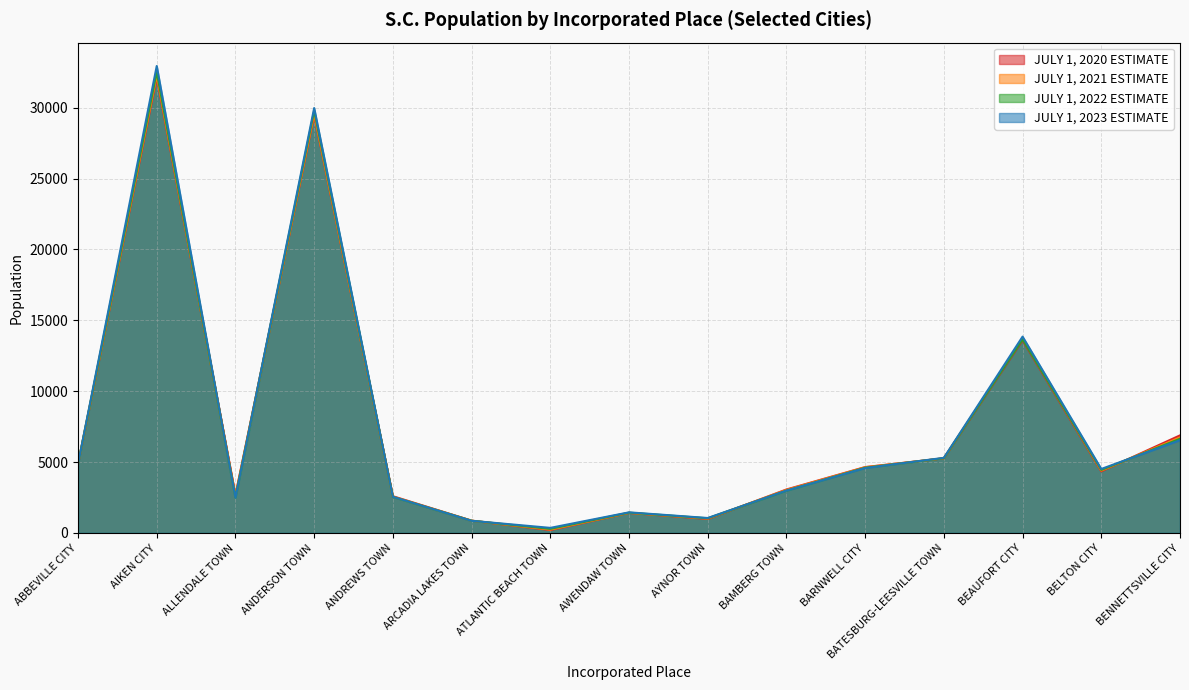

Is the value of JULY 1, 2020 ESTIMATE at BARNWELL CITY greater than the value of JULY 1, 2021 ESTIMATE at ANDERSON TOWN?

No